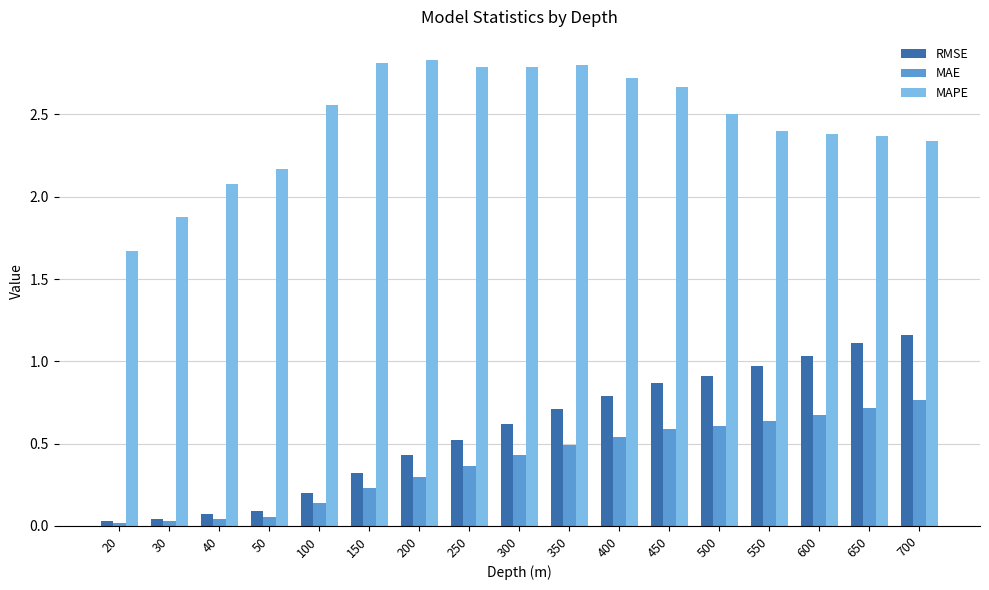

The MAPE series shows 1.0 at 50. True or false?

False